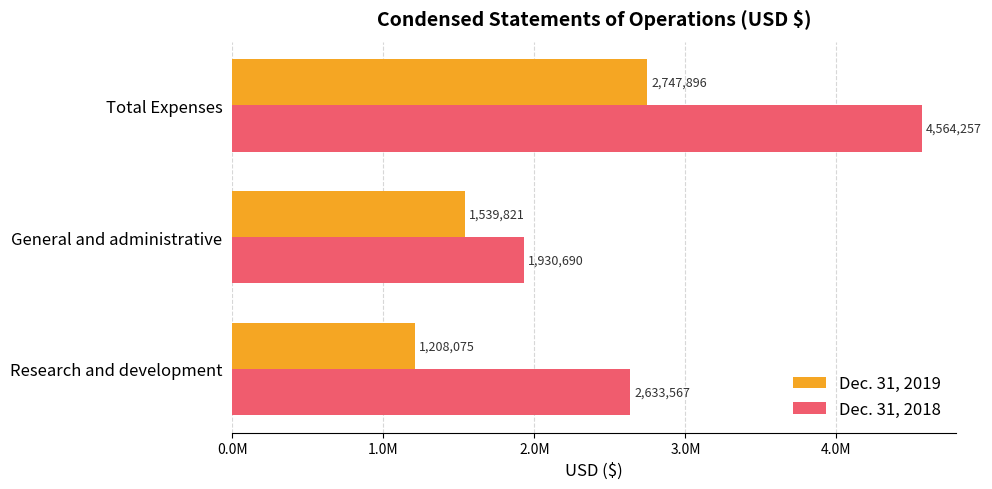

What are all the series names shown in the legend?

Dec. 31, 2019, Dec. 31, 2018